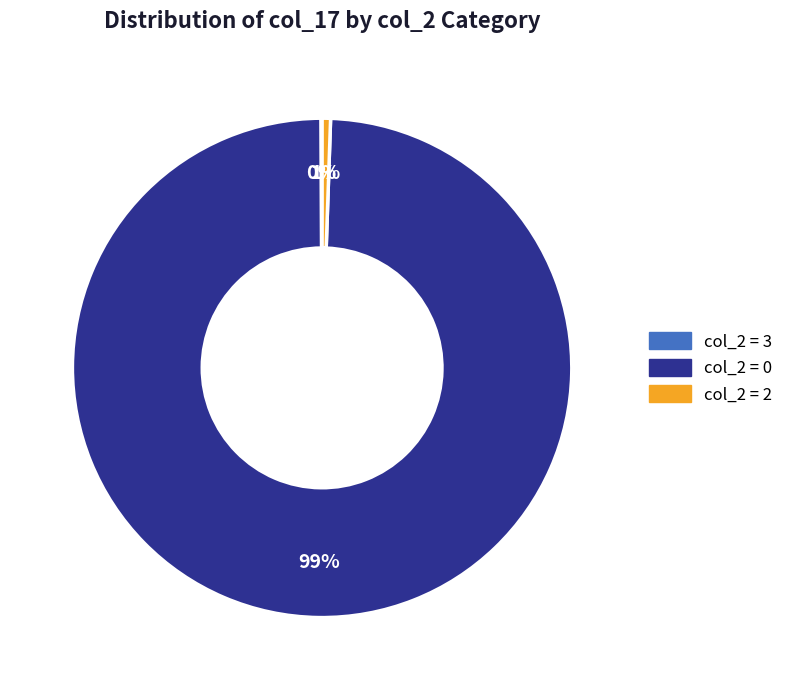

To the nearest percent, what is the average slice percentage?

33%